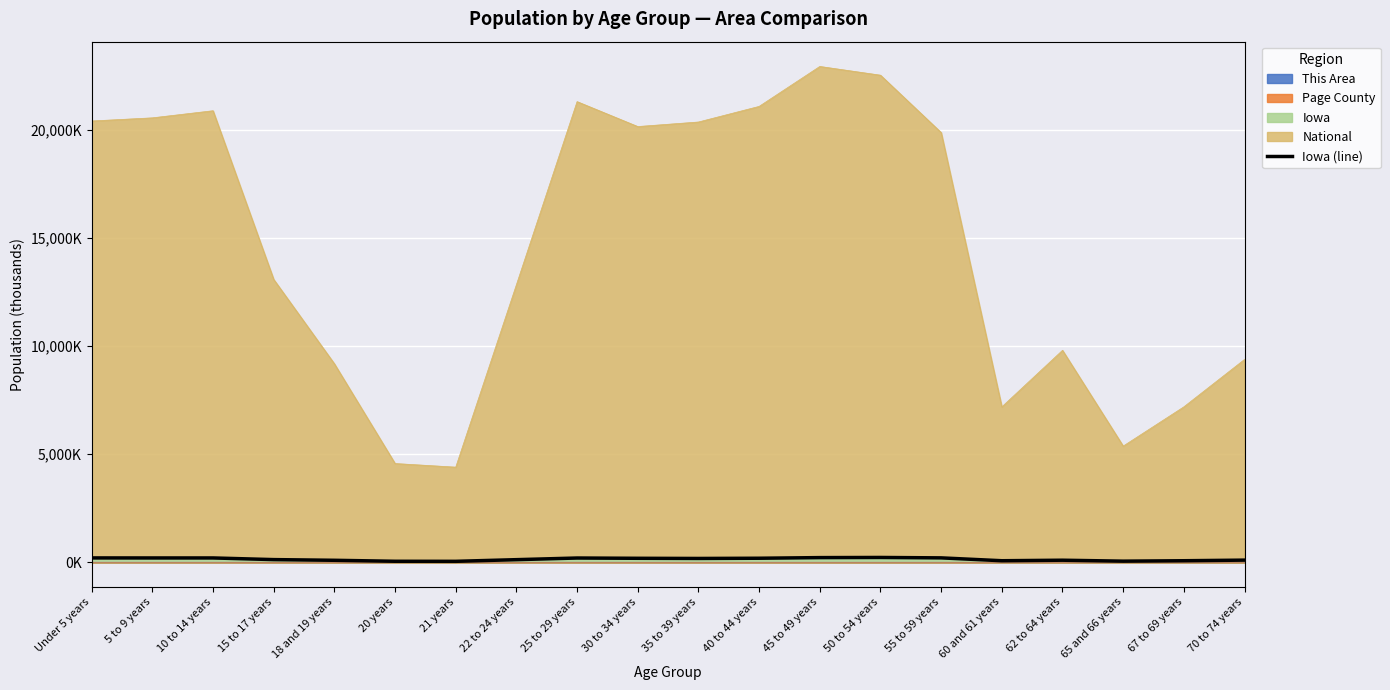

How many values exceed 177?

10